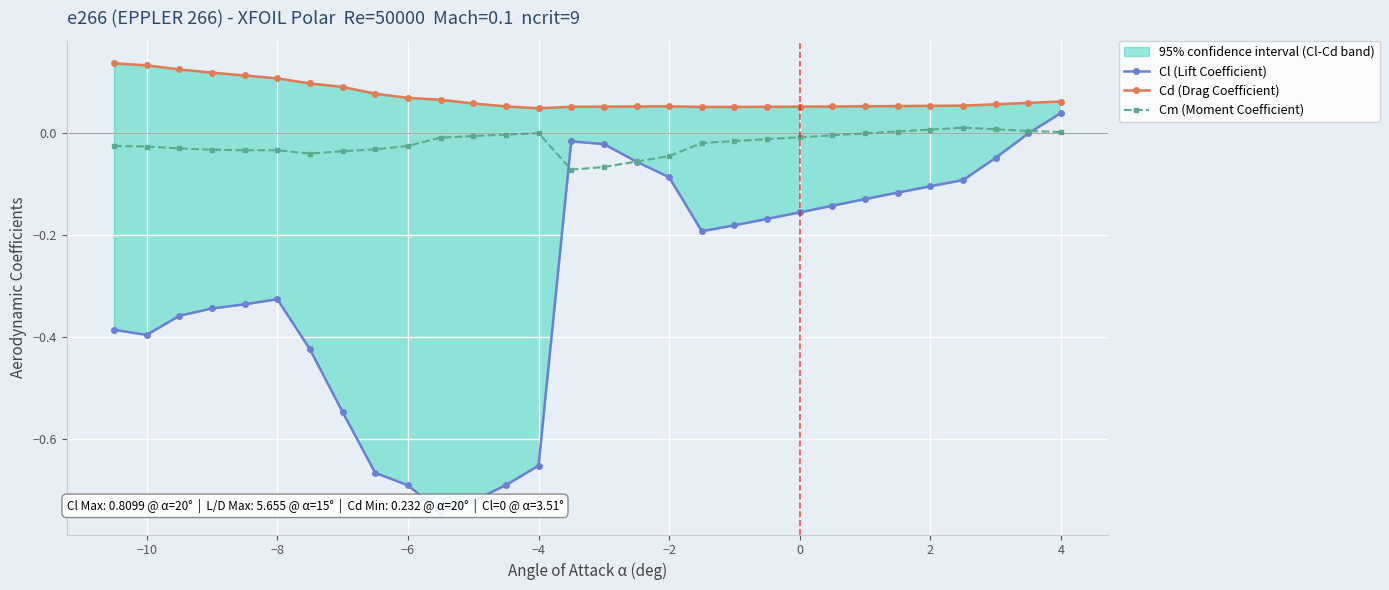

How many data points in Cm (Moment Coefficient) are less than 0?

24